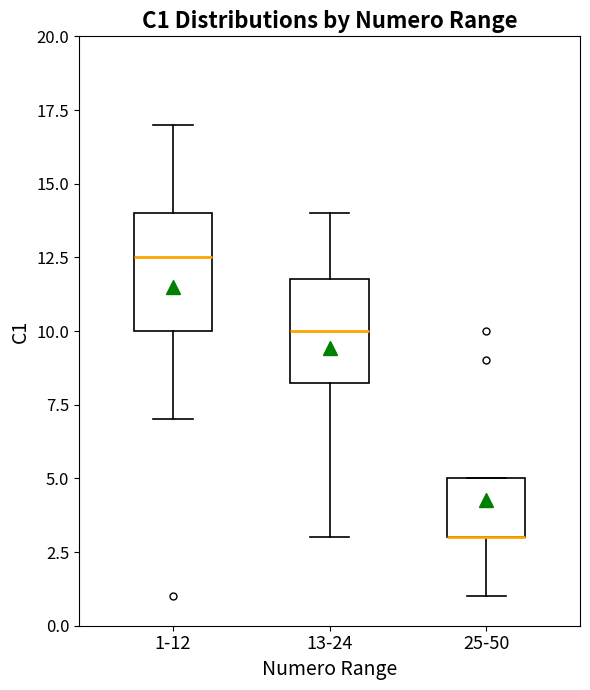

Reading left to right, read every box against the y-axis: the position of its median line, the range the box covers, and the ends of its whiskers. The values are not printed on the chart, so give them approximately, as read against the axis.

1-12: median 12.5, box 10.0 to 14.0, whiskers 7.0 to 17.0
13-24: median 10.0, box 8.5 to 12.0, whiskers 3.0 to 14.0
25-50: median 3.0 (drawn on the box's lower edge), box 3.0 to 5.0, whiskers 1.0 to 5.0